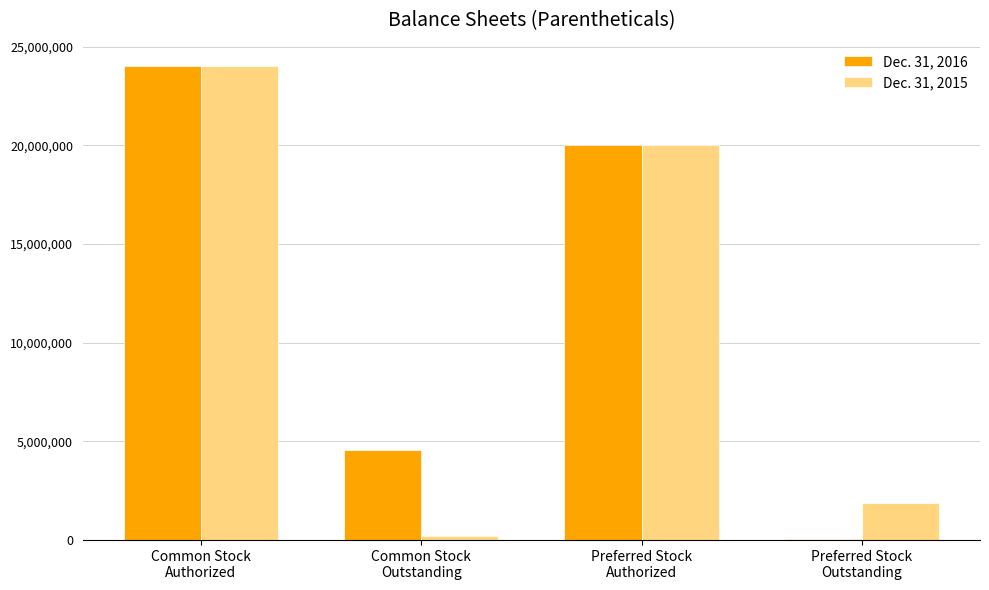

Where does the Dec. 31, 2015 series first go above 20000000?

Common Stock
Authorized